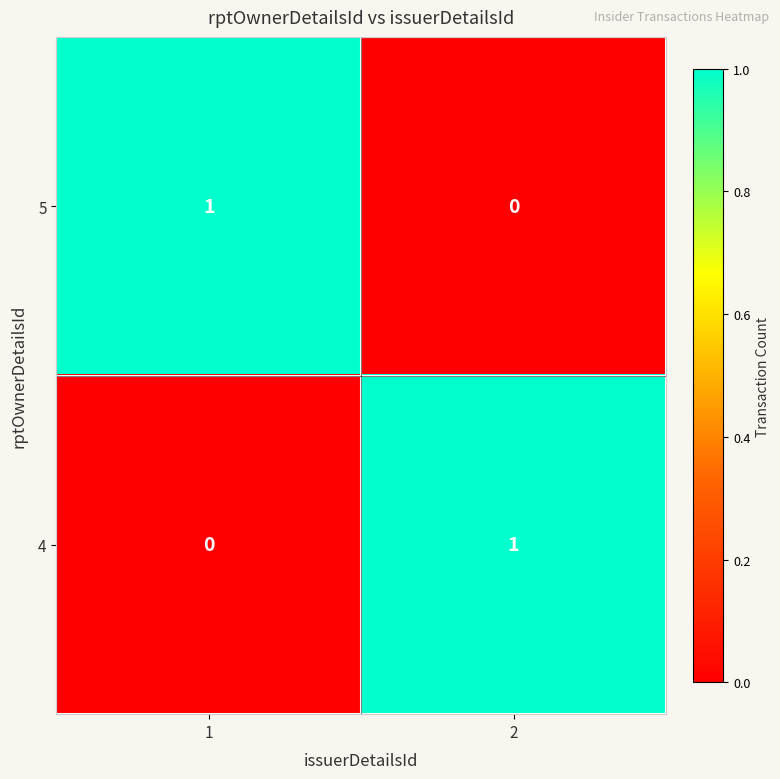

At 1, list the series in order from largest to smallest.

5, 4